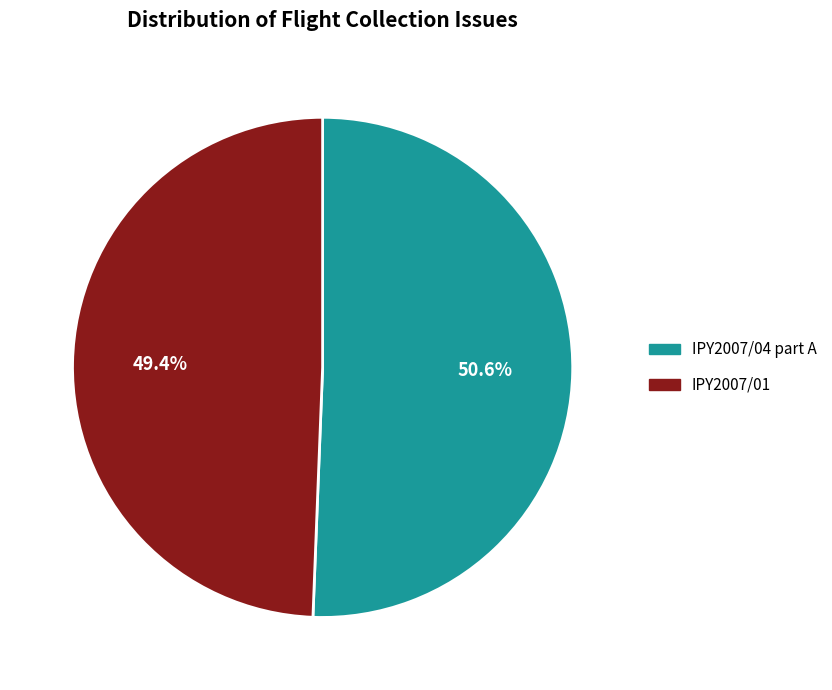

Rank the categories by value from highest to lowest.

IPY2007/04 part A, IPY2007/01